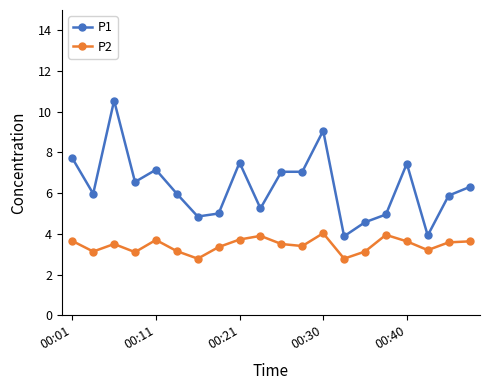

Which series has the widest spread of values?

P1